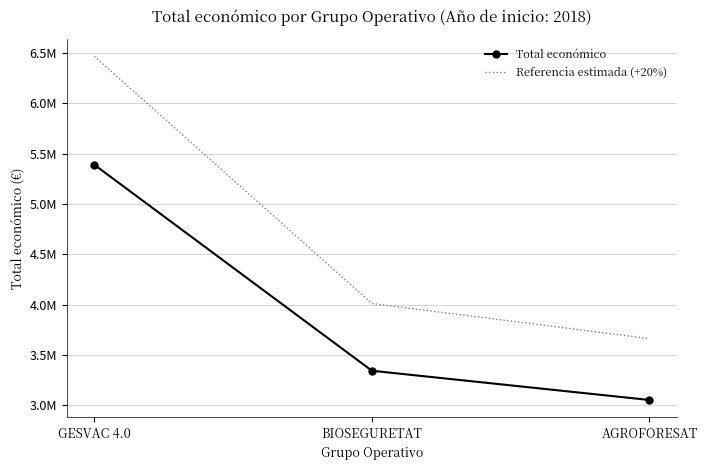

What is the difference between the maximum and second lowest values in the Referencia estimada (+20%) series?

2458015.2